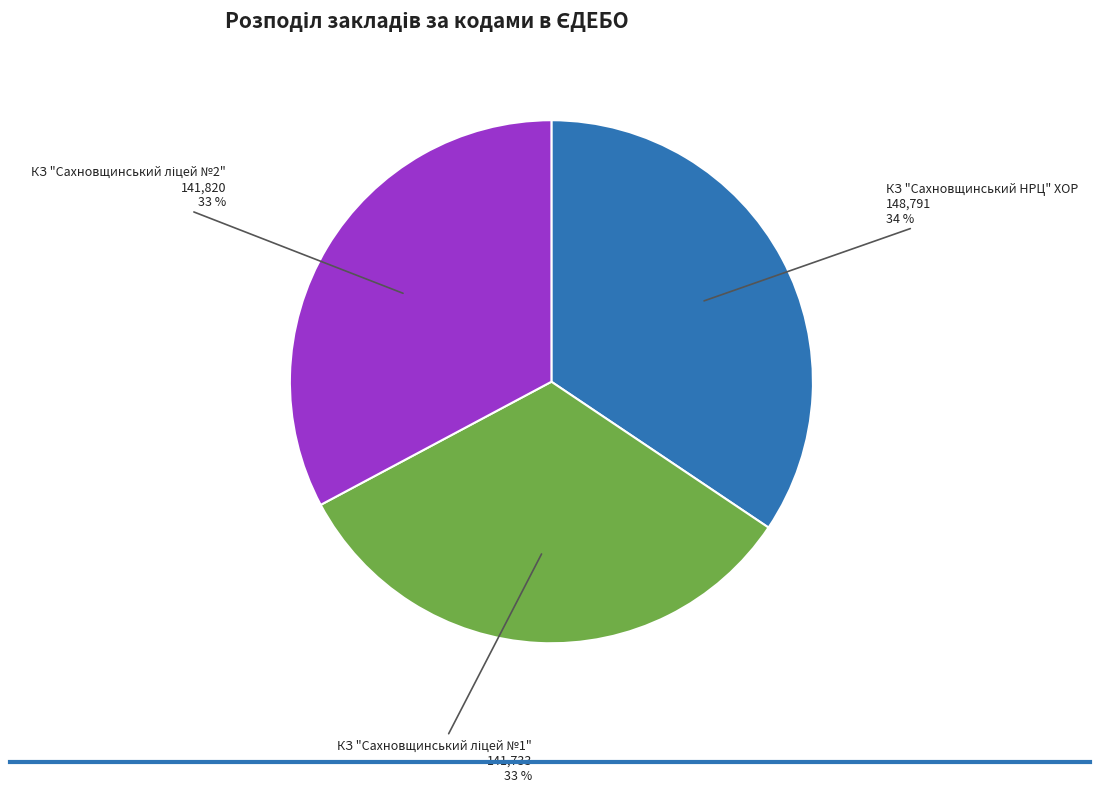

The КЗ "Сахновщинський НРЦ" ХОР slice represents 47% of the pie. True or false?

False